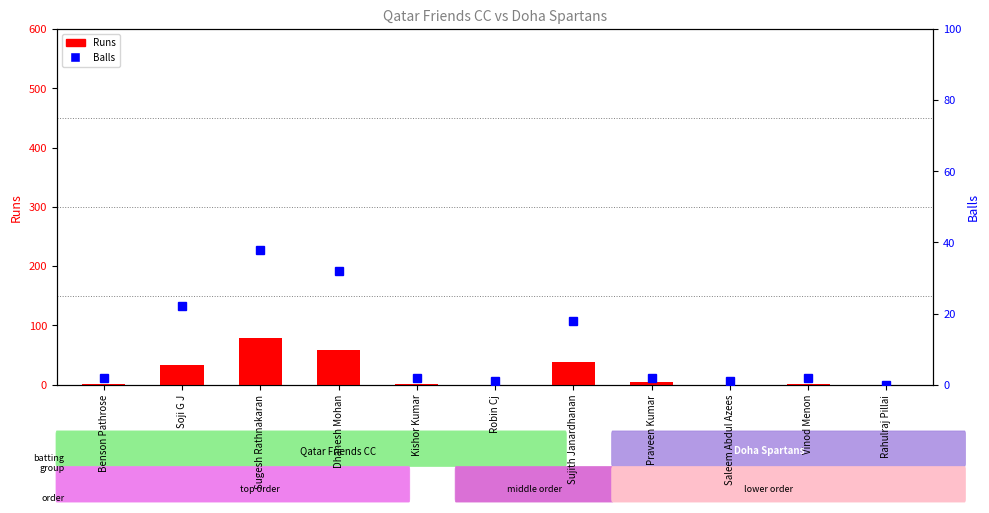

True or false: Balls has a value of 3 at Vinod Menon.

False